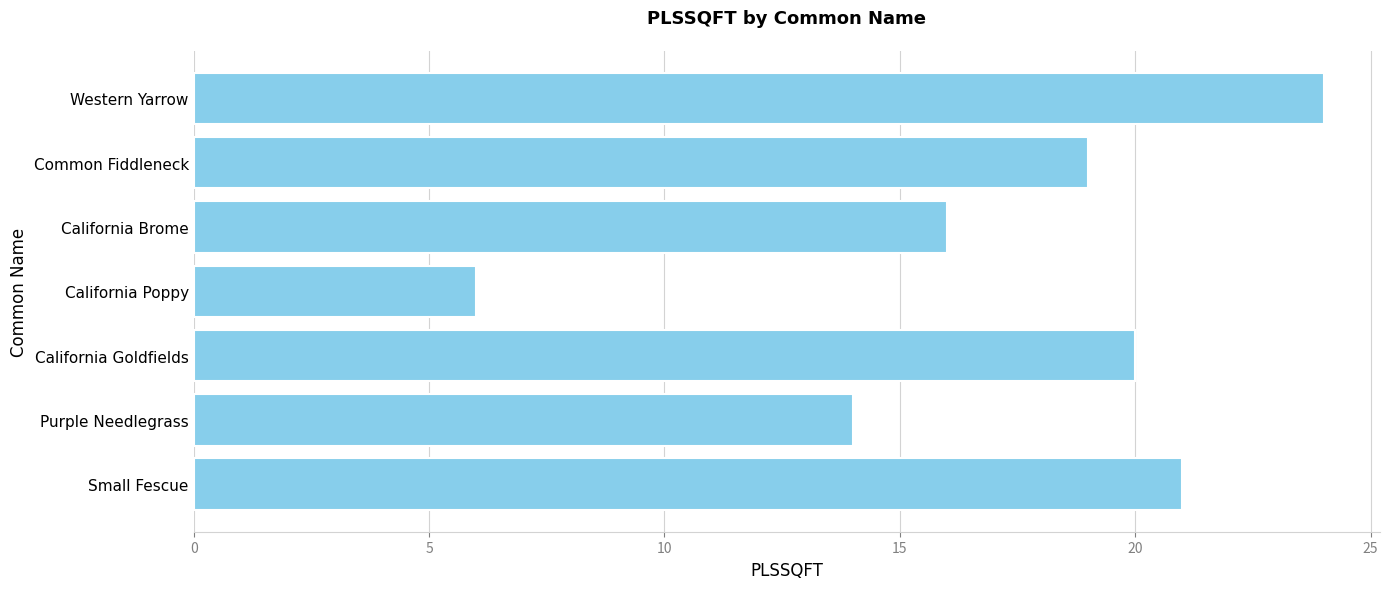

How many data points are less than 19?

3